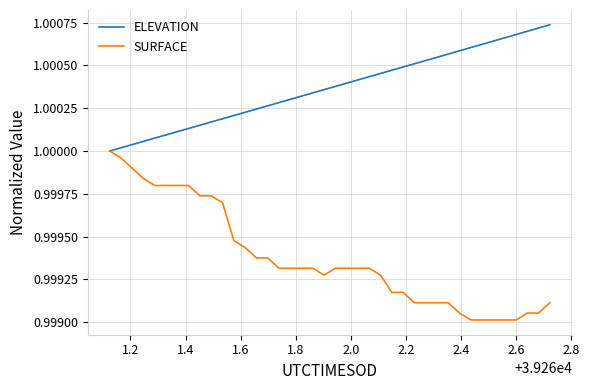

Which series has the largest total across all categories?

ELEVATION